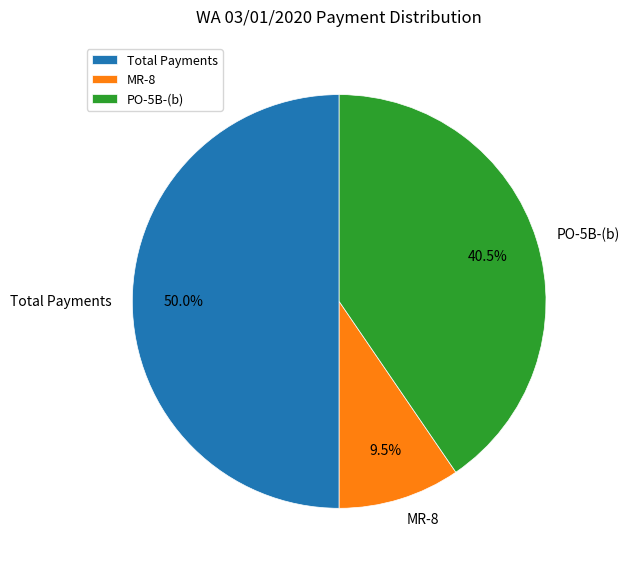

Rank the categories by value from lowest to highest.

MR-8, PO-5B-(b), Total Payments